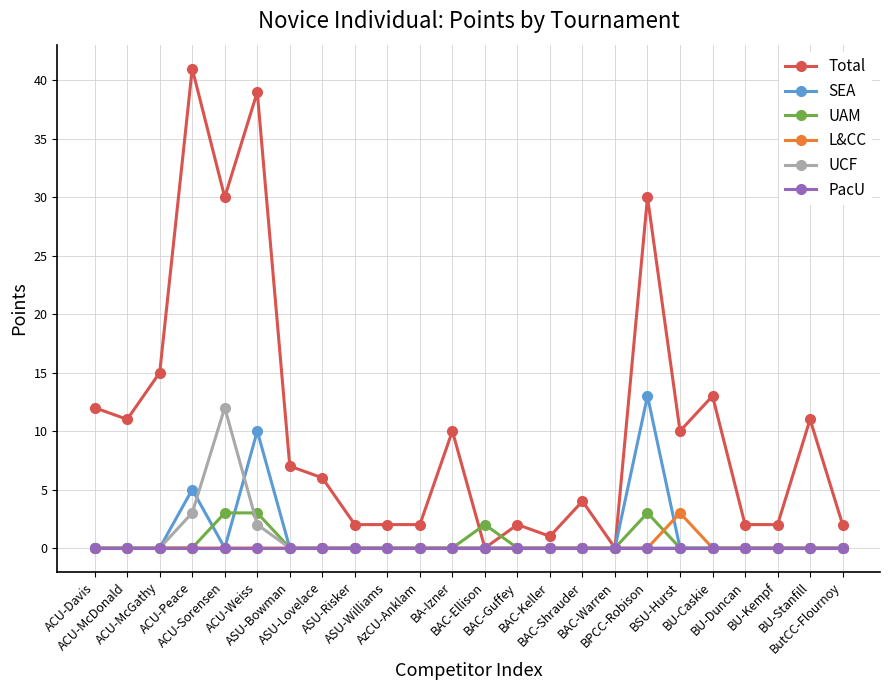

What is the average value of the SEA series?

1